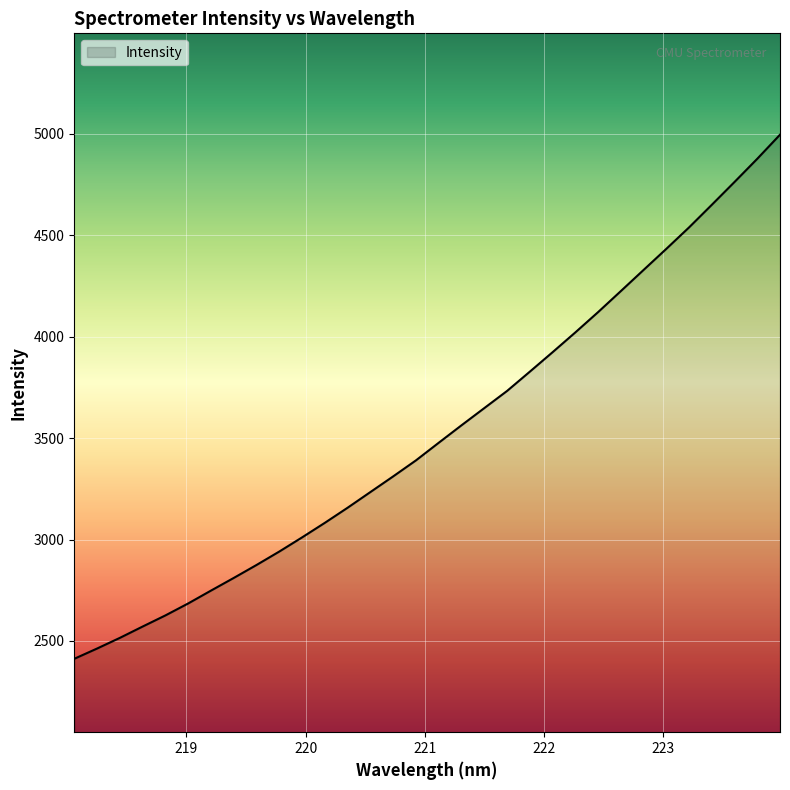

What is the difference between the maximum and minimum values?

2583.0